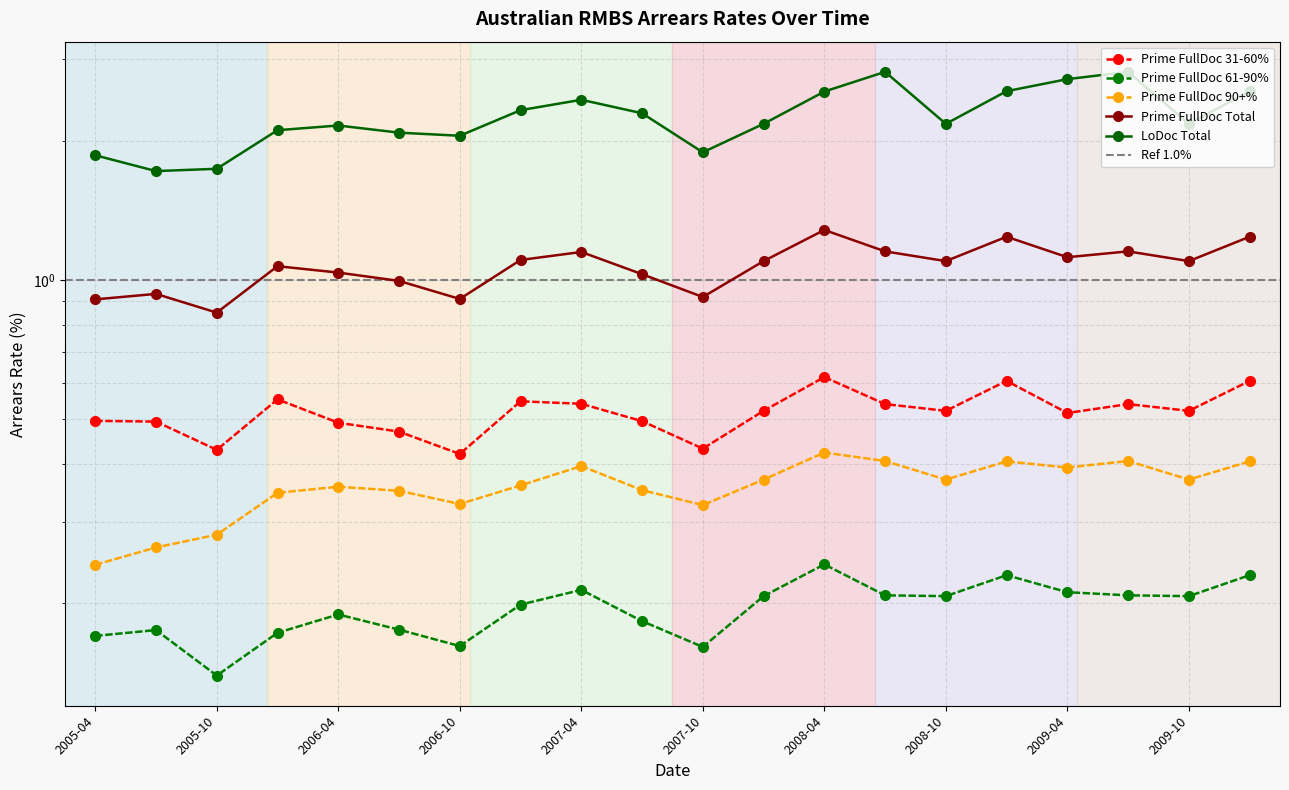

True or false: Prime FullDoc Total and Prime FullDoc 90+% cross at least once.

False